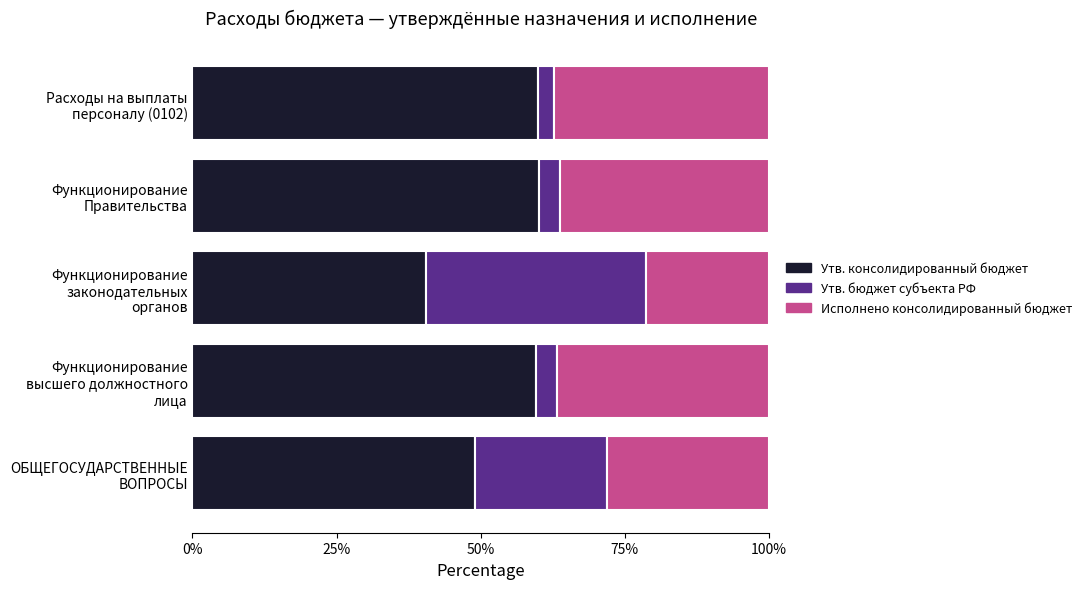

What is the difference between the maximum and minimum values in the Утв. консолидированный бюджет series?

19.7